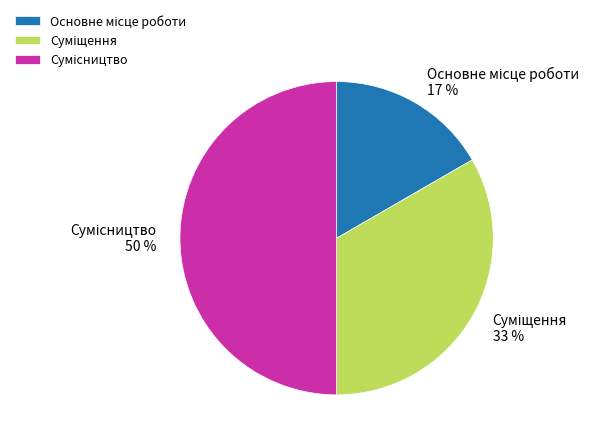

To the nearest percent, what is the difference between the largest and smallest slice percentages?

33%